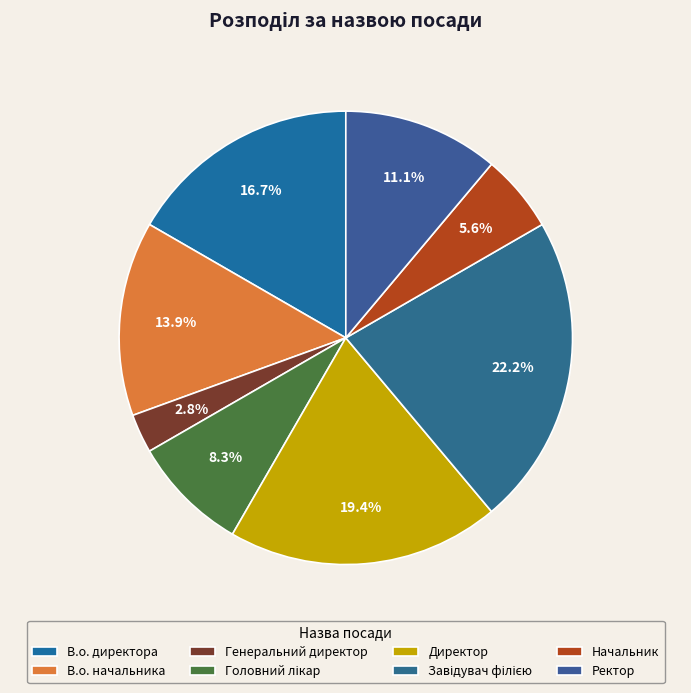

What percentage is the Директор slice, to the nearest percent?

19%